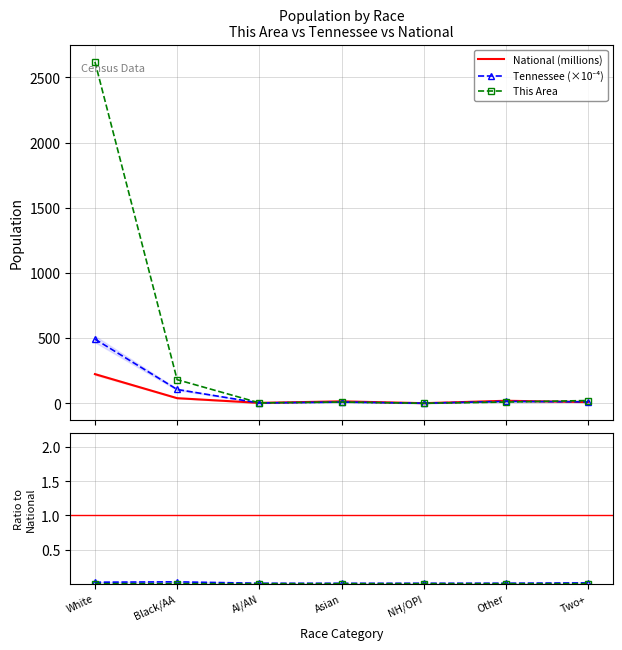

How many data points in Tennessee (×10⁻⁴) are above 11?

4